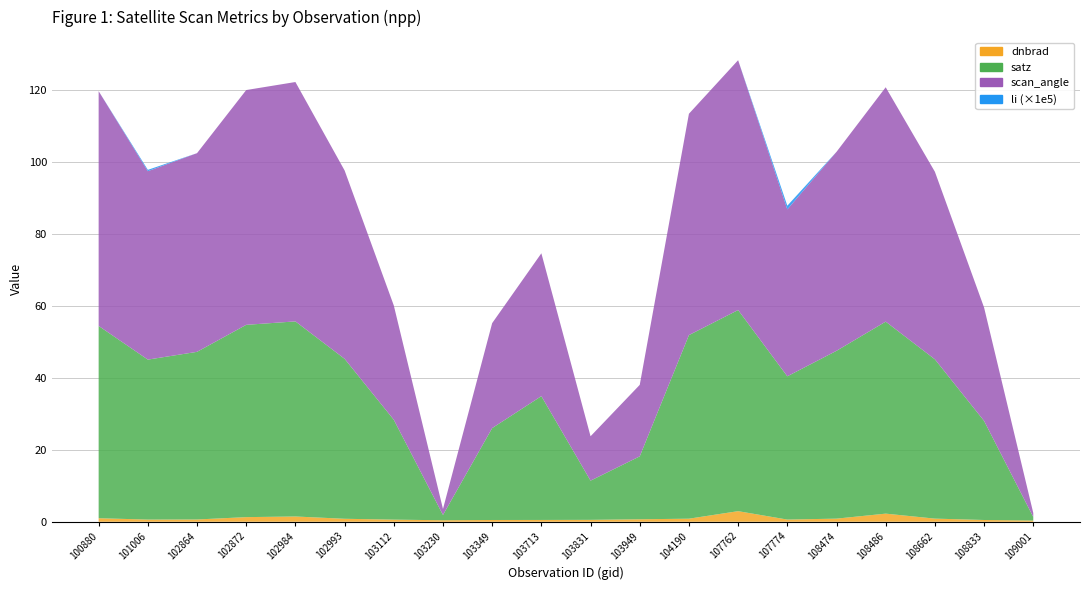

Does the chart have visible grid lines?

Yes